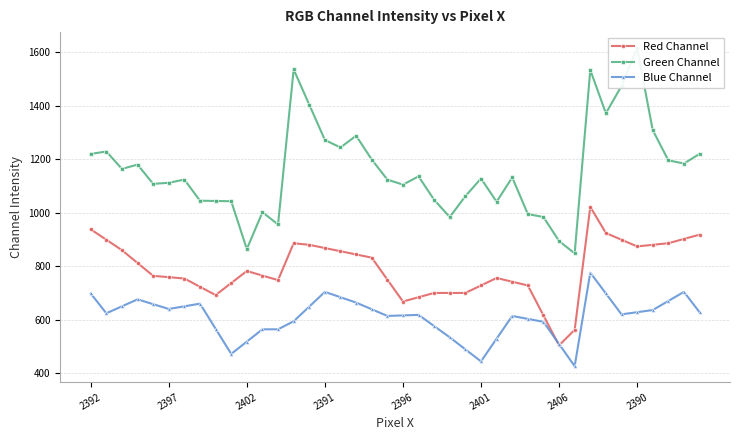

At 33, list the series in order from largest to smallest.

Green Channel, Red Channel, Blue Channel